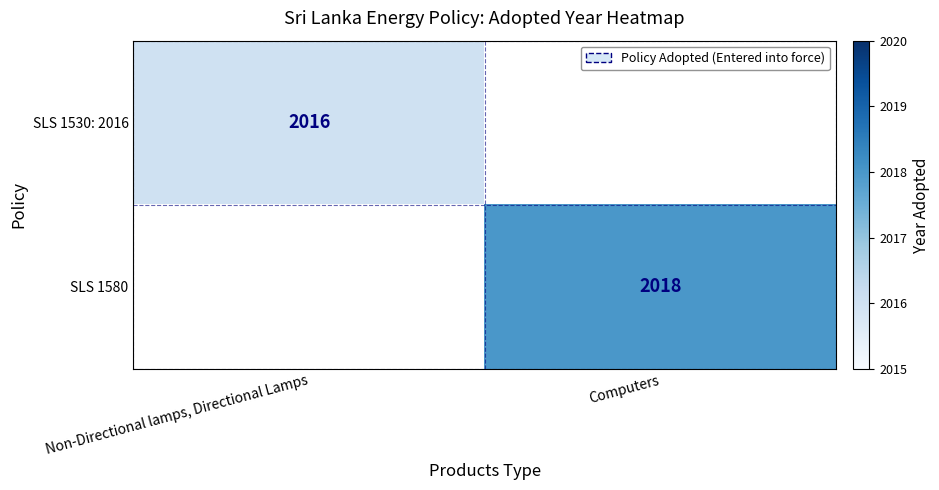

How many data points does each series have?

2